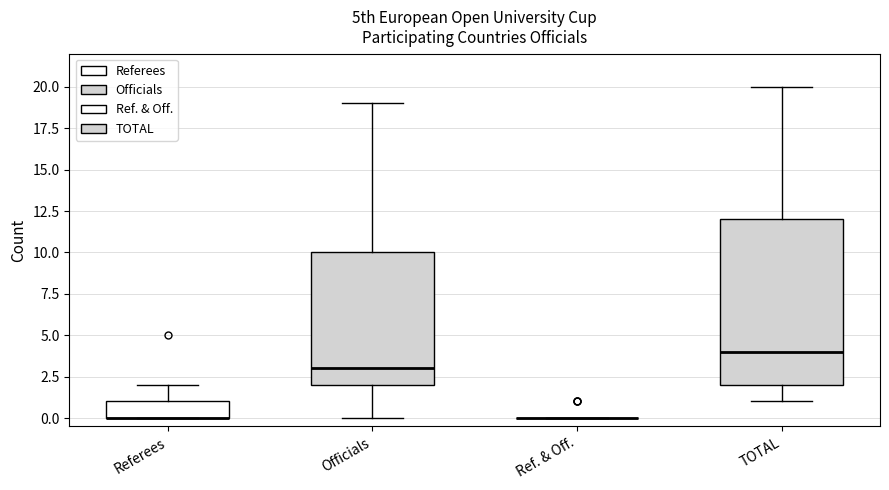

Reading left to right, read every box against the y-axis: the position of its median line, the range the box covers, and the ends of its whiskers. The values are not printed on the chart, so give them approximately, as read against the axis.

Referees: median 0 (drawn on the box's lower edge), box 0 to 1, whiskers 0 to 2
Officials: median 3, box 2 to 10, whiskers 0 to 19
Ref. & Off.: box collapsed to a line at 0, whiskers 0 to 0
TOTAL: median 4, box 2 to 12, whiskers 1 to 20